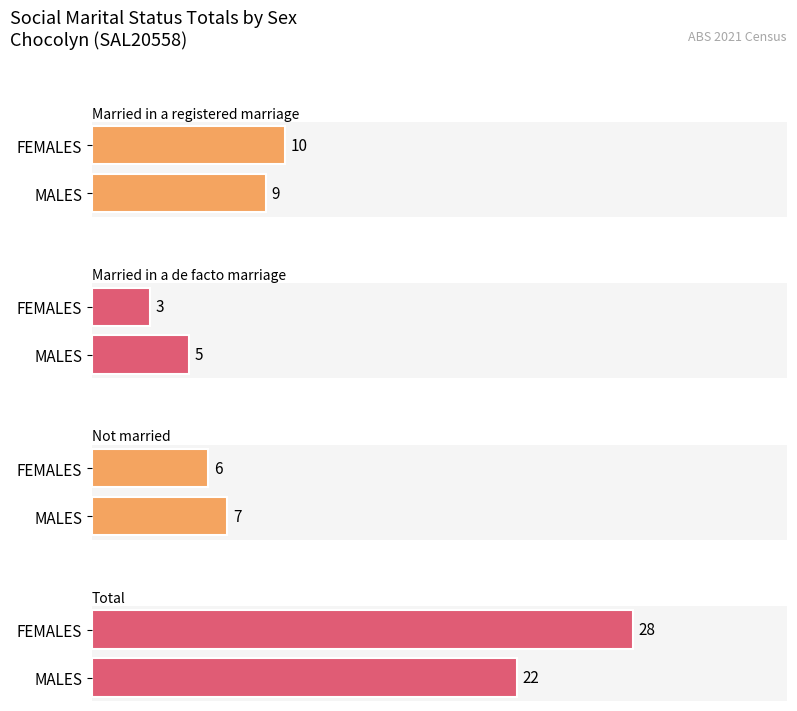

Which category has the highest value across all series?

FEMALES